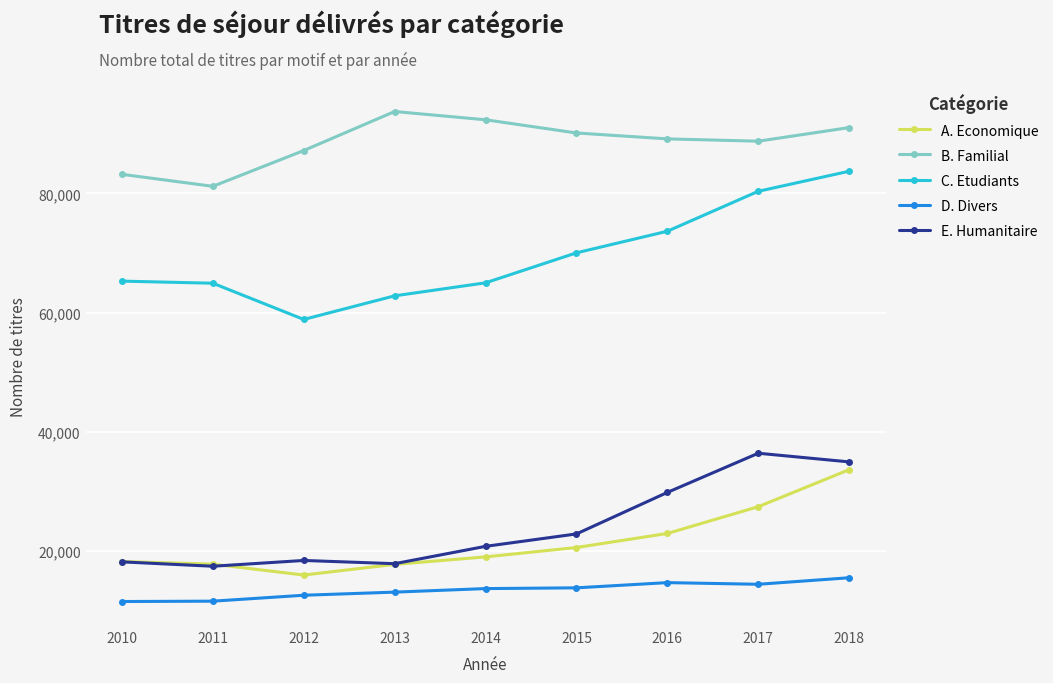

Is the value of A. Economique at 2015 greater than the value of E. Humanitaire at 2010?

Yes